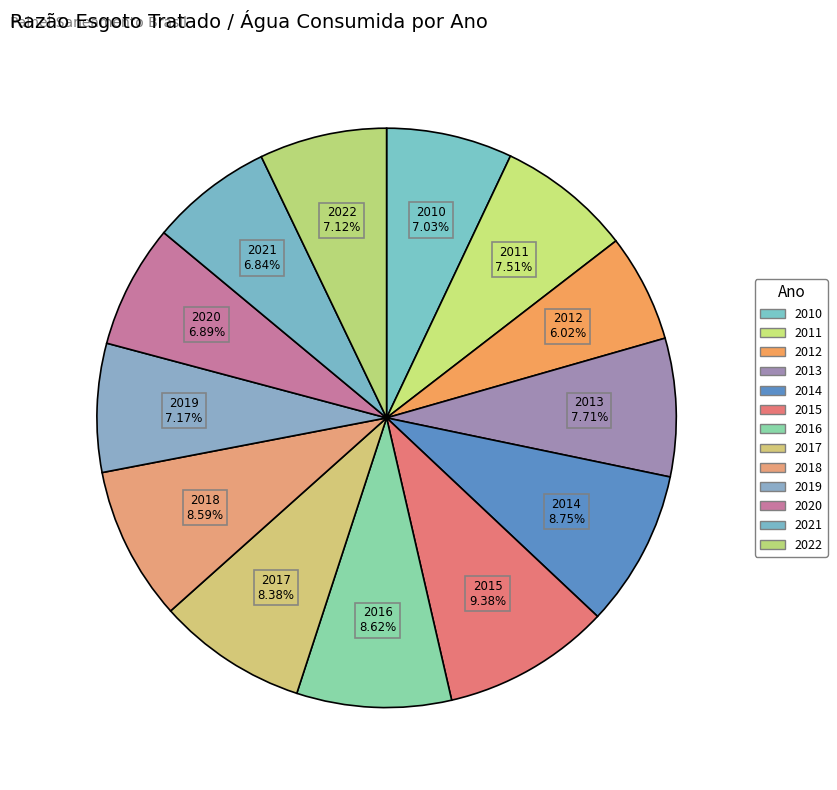

To the nearest percent, what is the combined percentage of 2019 and 2013?

15%